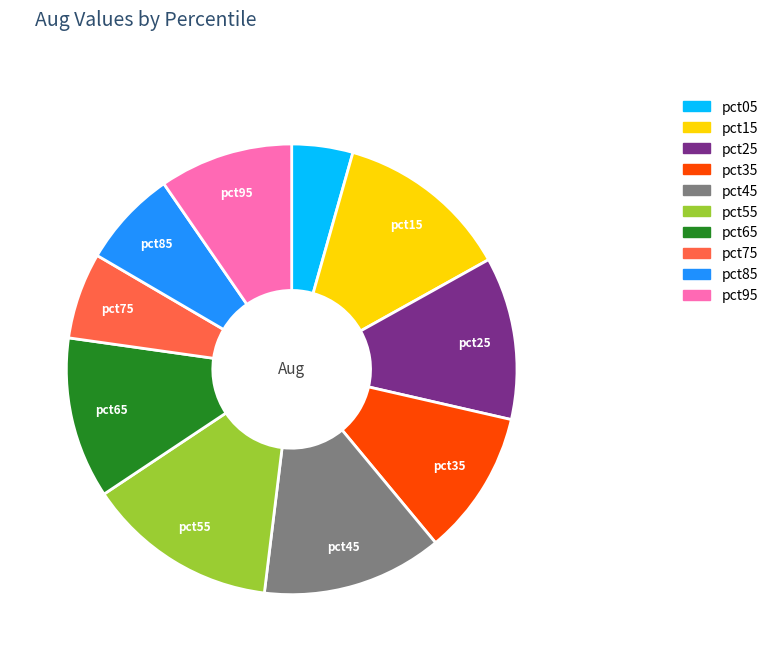

Which has a higher value, pct45 or pct95?

pct45